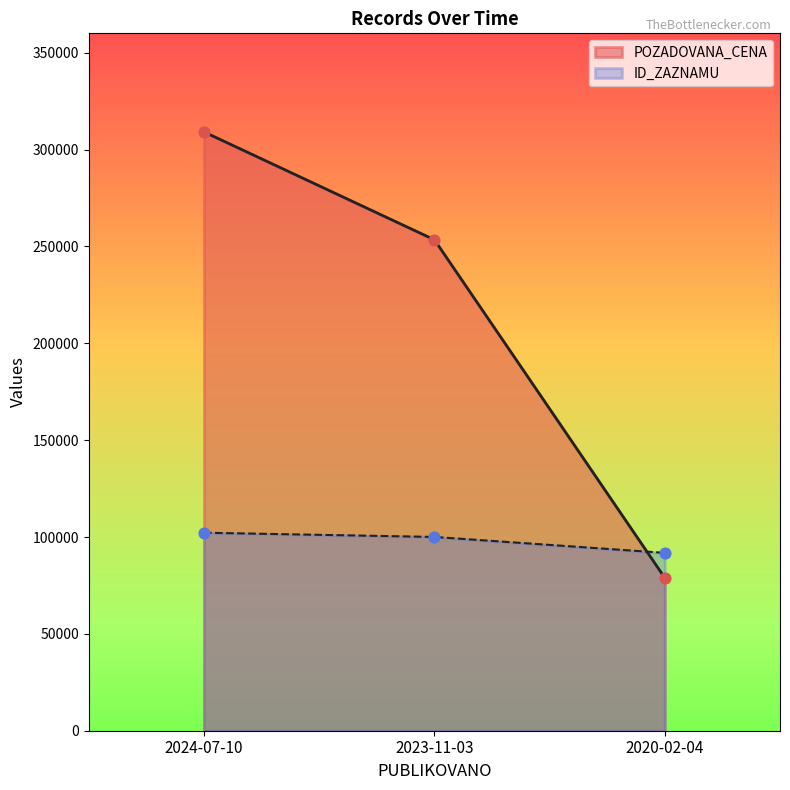

Which series contains the lowest Y value?

POZADOVANA_CENA